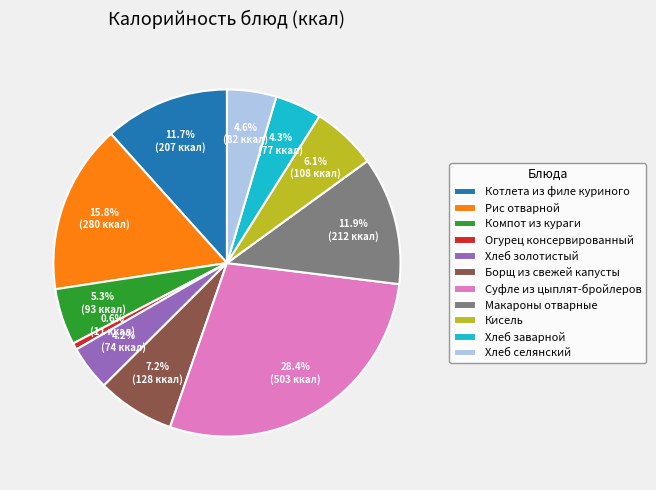

How many slices are in this pie chart?

11